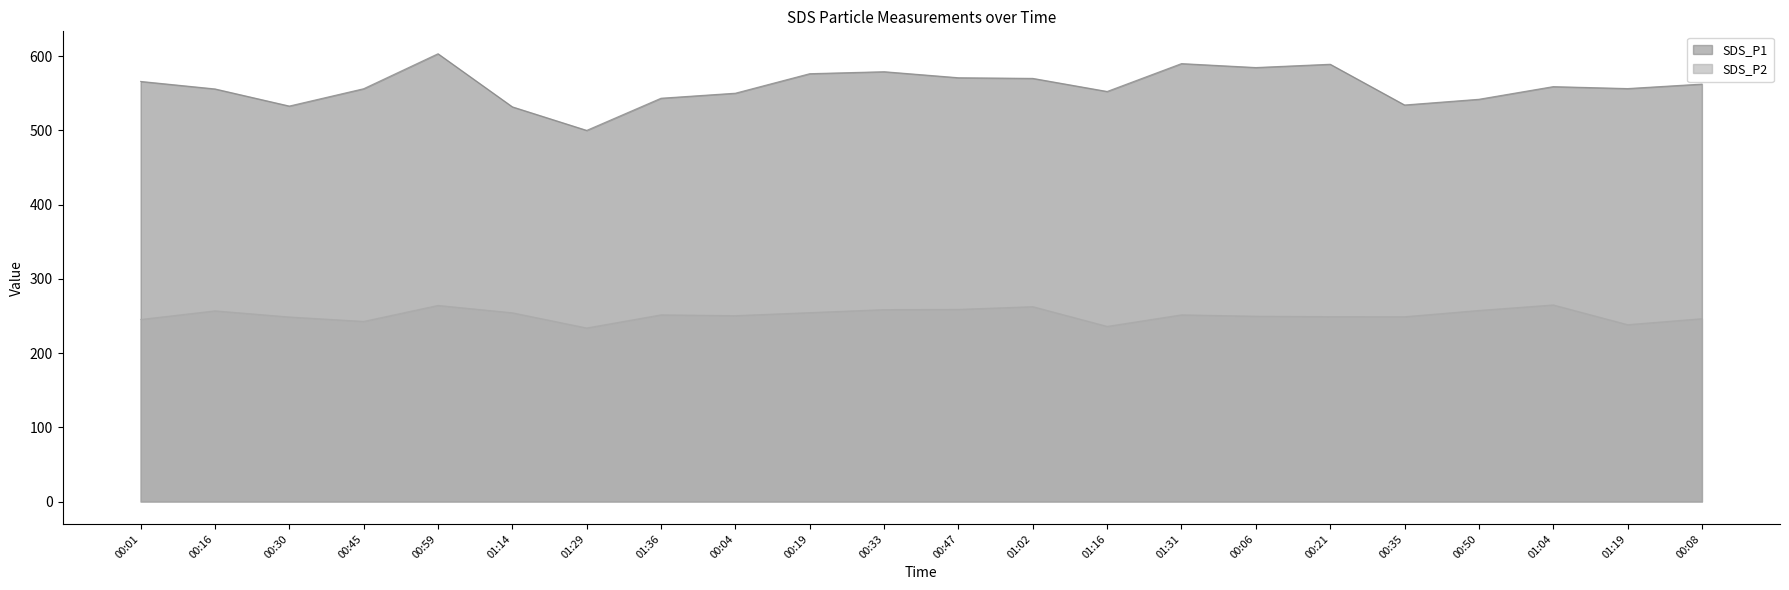

At 00:33, list the series in order from smallest to largest.

SDS_P2, SDS_P1